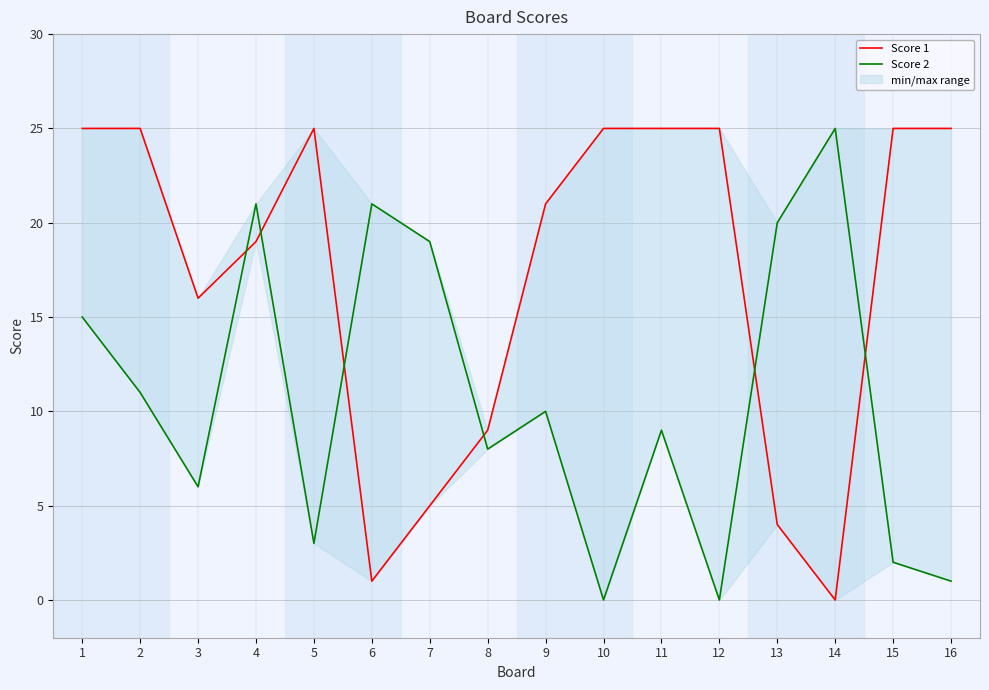

True or false: Score 1 and Score 2 intersect in this chart.

True